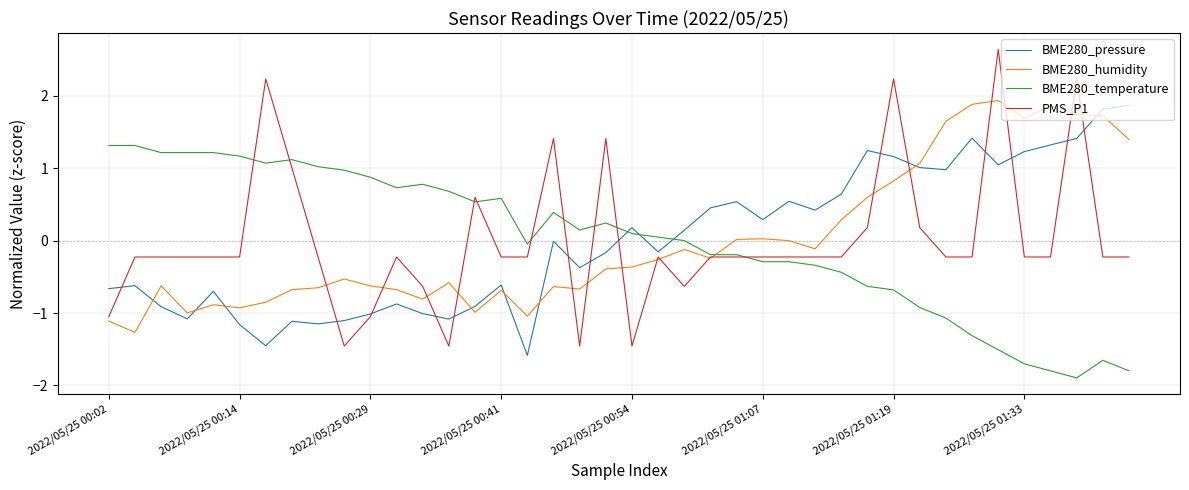

After their last crossing, which series has the higher values: BME280_pressure or BME280_temperature?

BME280_pressure